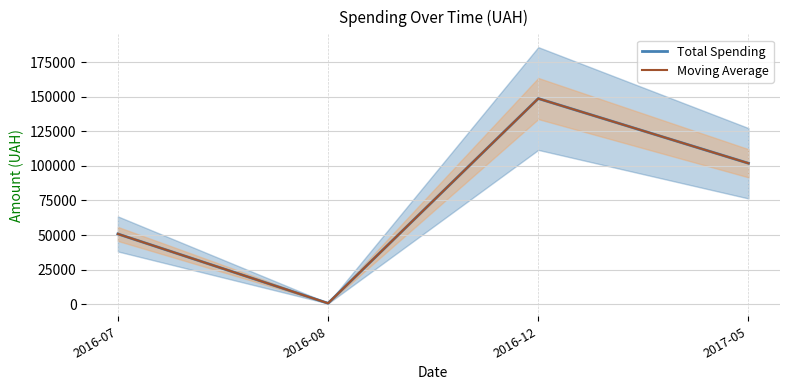

What are all the series names shown in the legend?

Total Spending, Moving Average